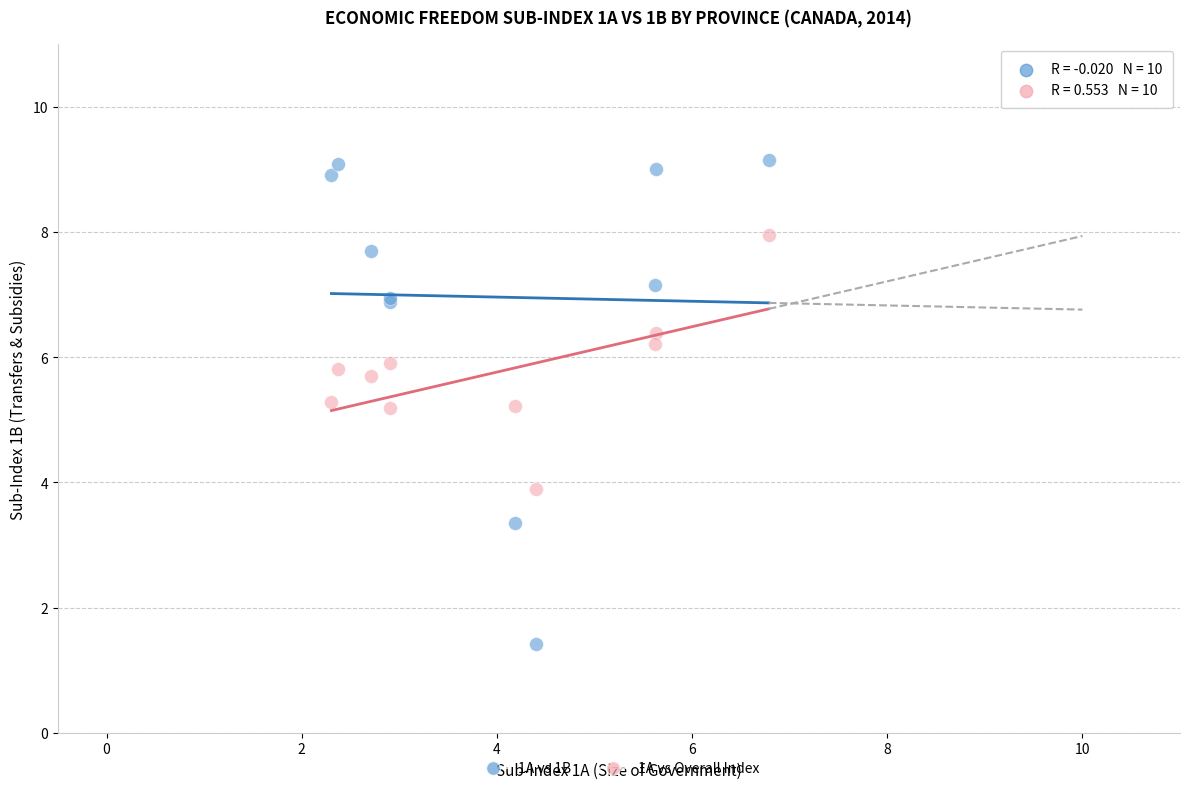

Which series has the widest spread of Y values?

1A vs 1B